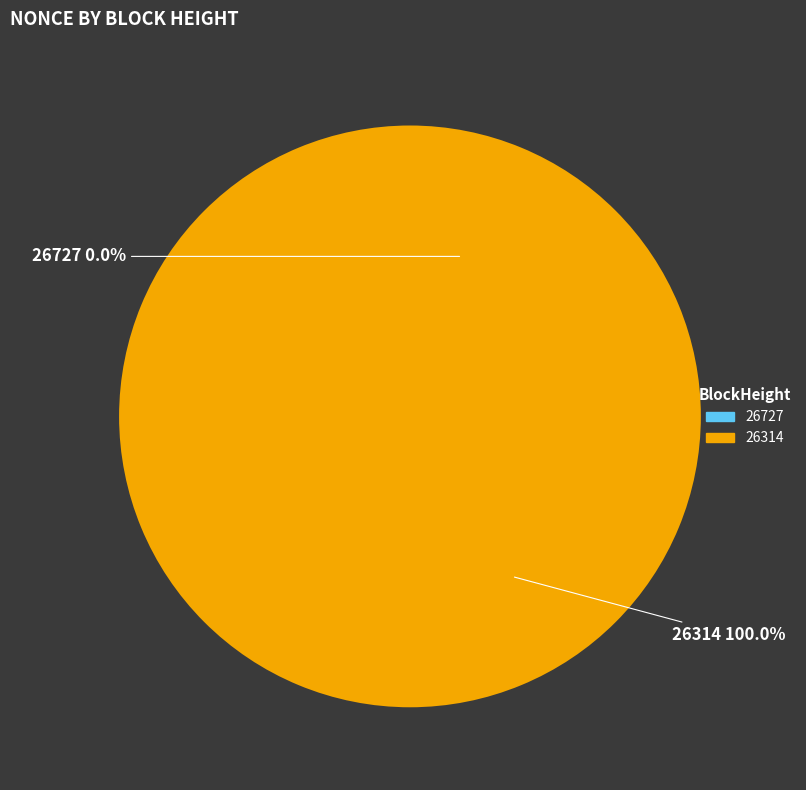

What is the change in value from 26727 to 26314?

+447